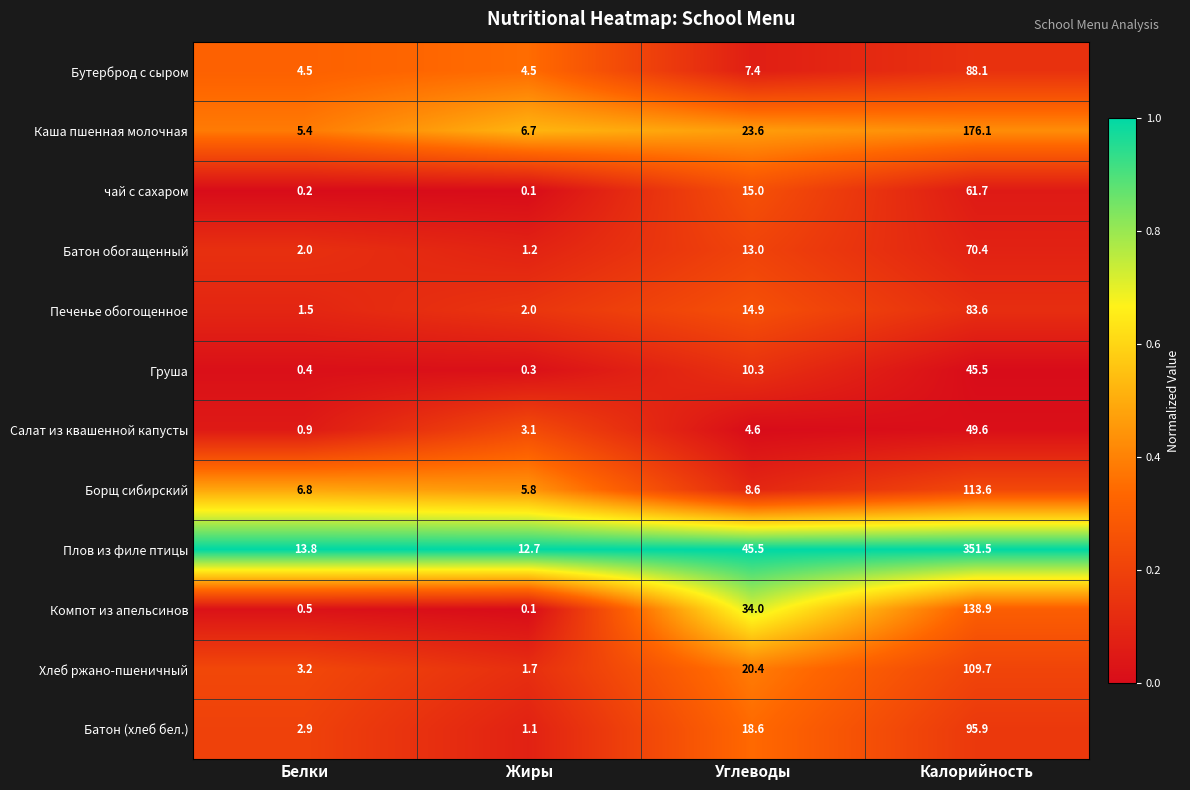

What is the difference between the Хлеб ржано-пшеничный values at Углеводы and Белки?

17.2